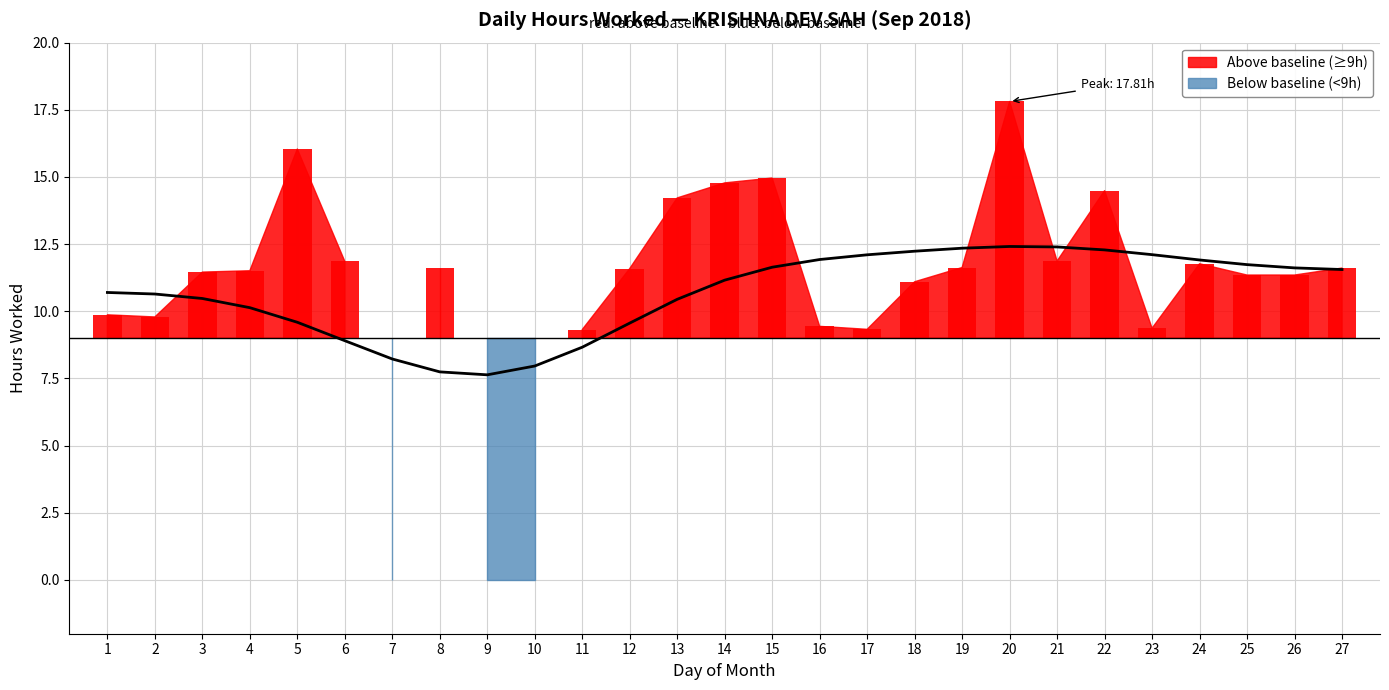

What is the average value?

10.7